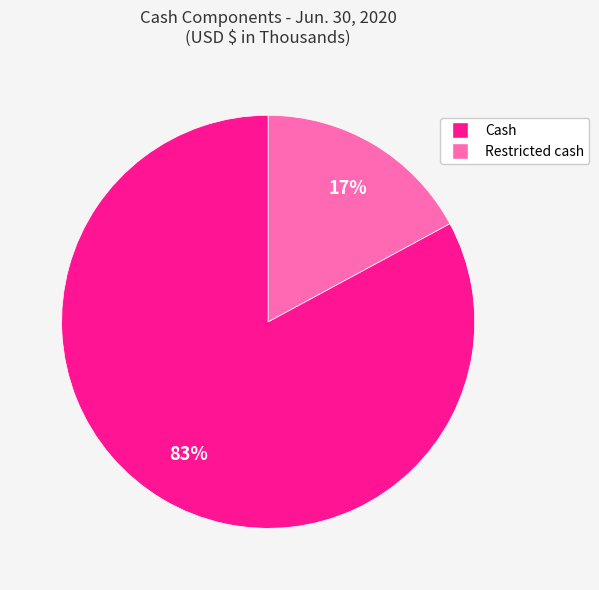

What is the smallest slice in the pie chart?

Restricted cash